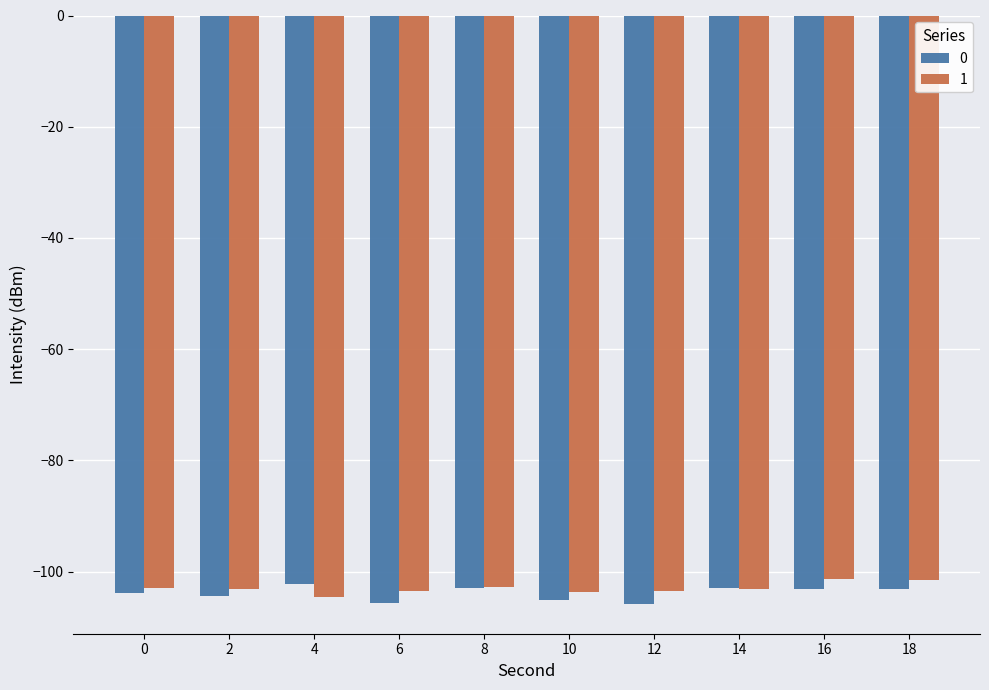

What is the smallest value displayed?

-105.9